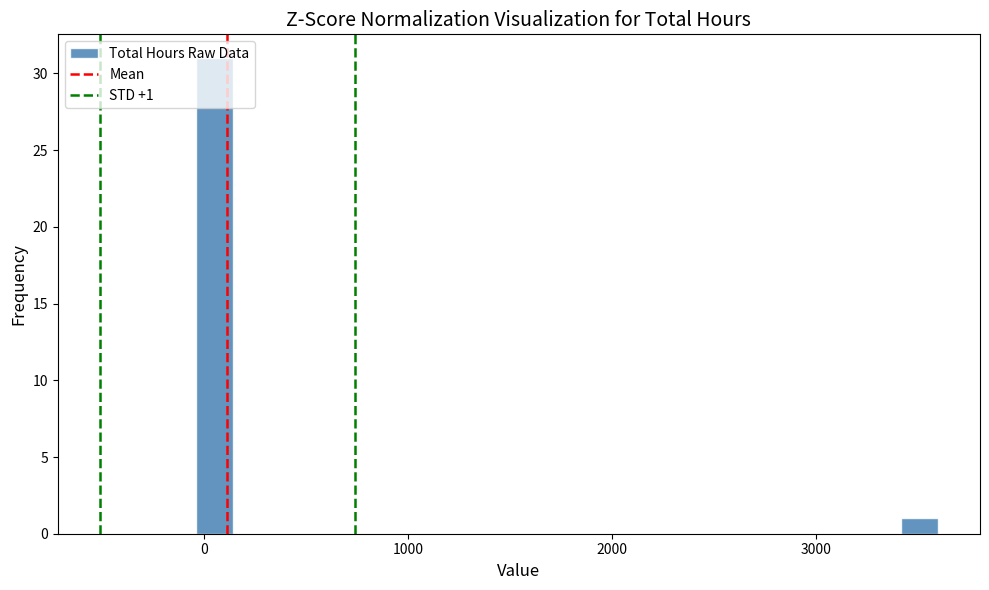

Read against the x-axis, roughly where is the centre of the tallest bar?

100